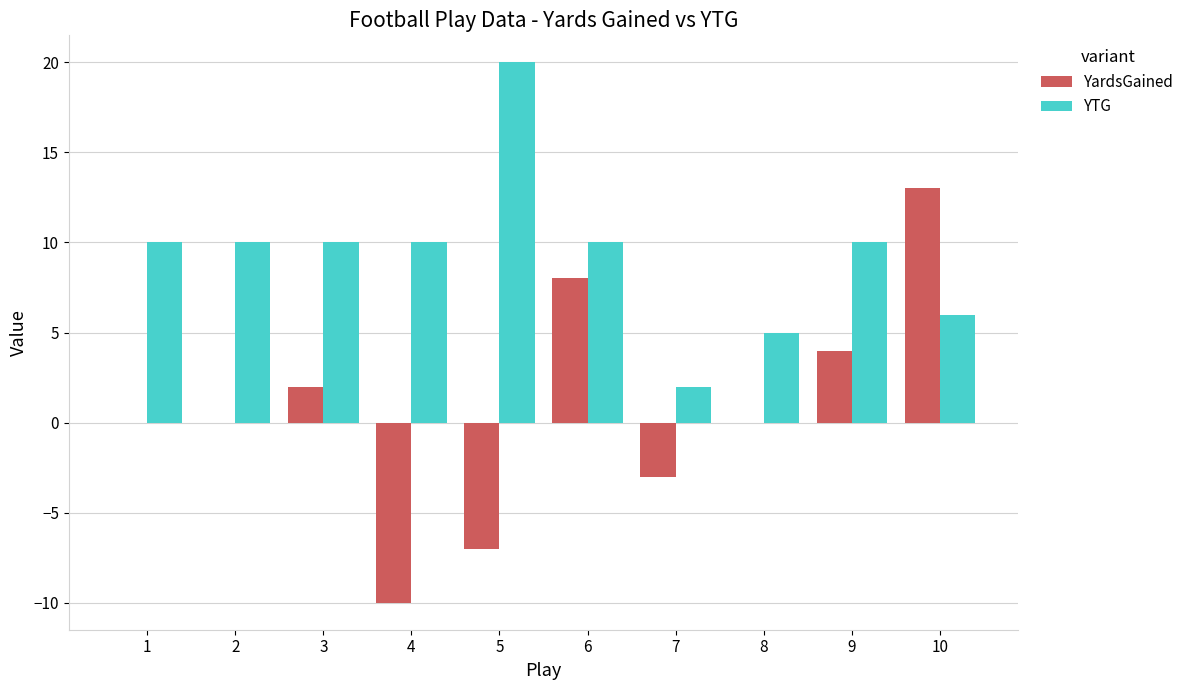

The YardsGained series shows -2 at 4. True or false?

False